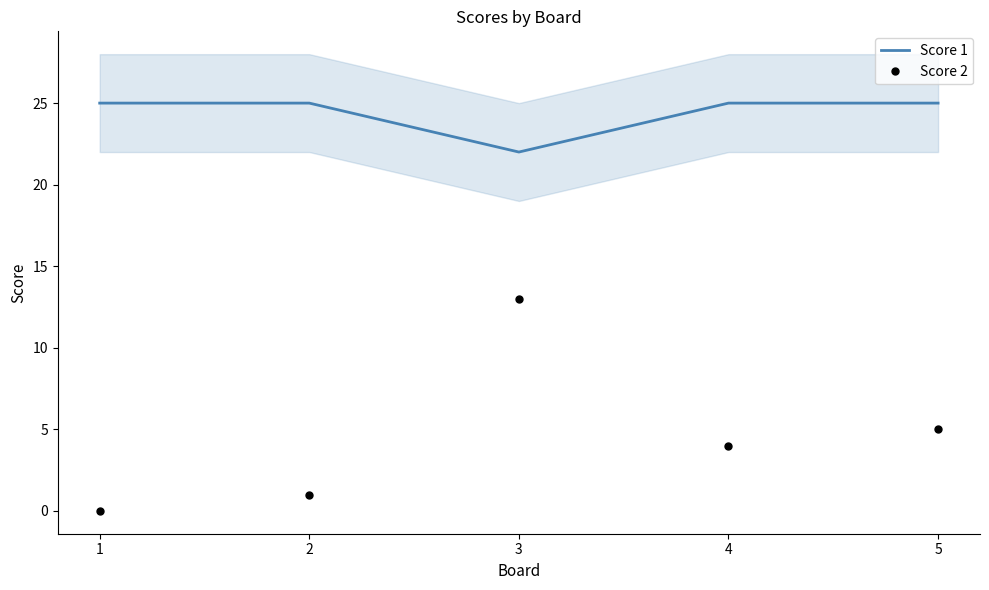

True or false: Score 1 has a value of 25 at 2.

True